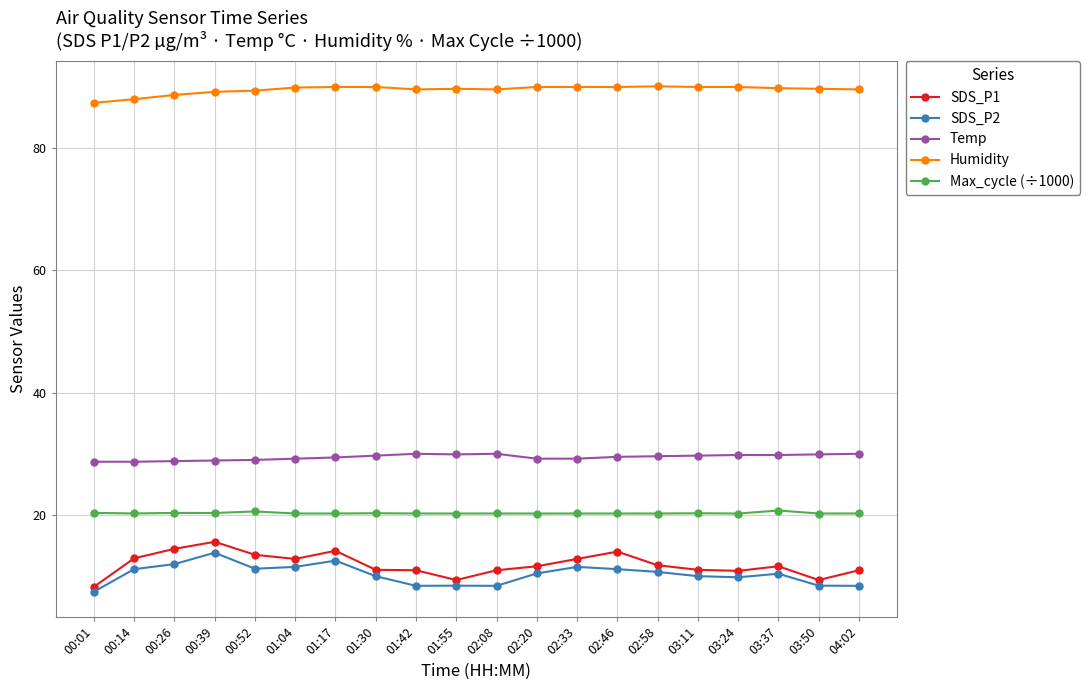

Is the value of SDS_P2 at 03:24 greater than the value of Humidity at 02:58?

No